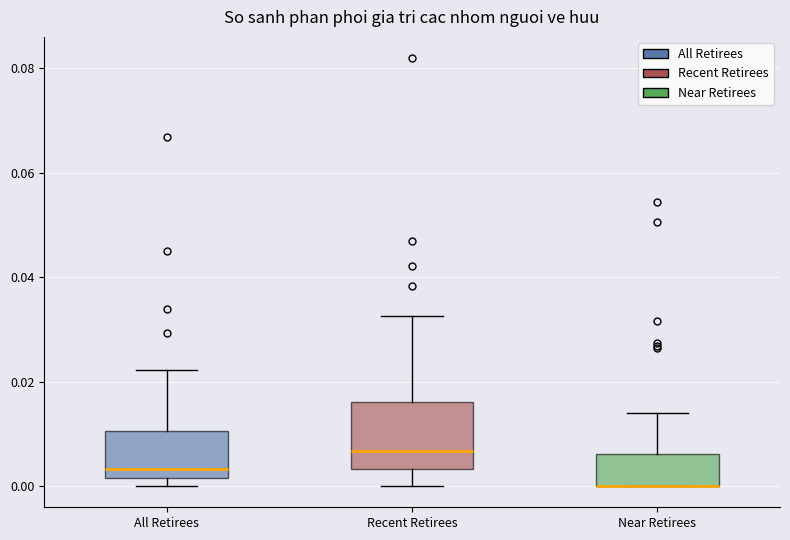

Comparing the boxes themselves (not the whiskers), which one is the tallest?

Recent Retirees